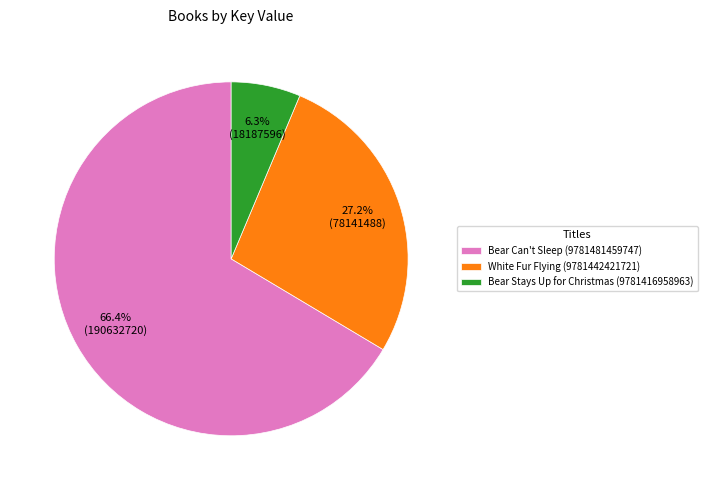

What is the majority slice?

Bear Can't Sleep (9781481459747)